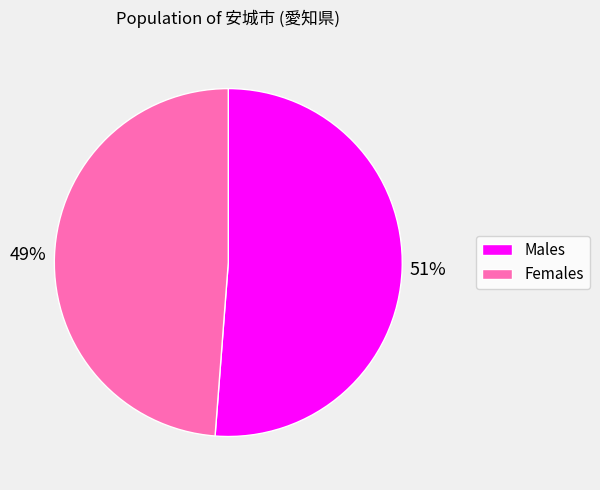

Which slice is the smallest?

Females